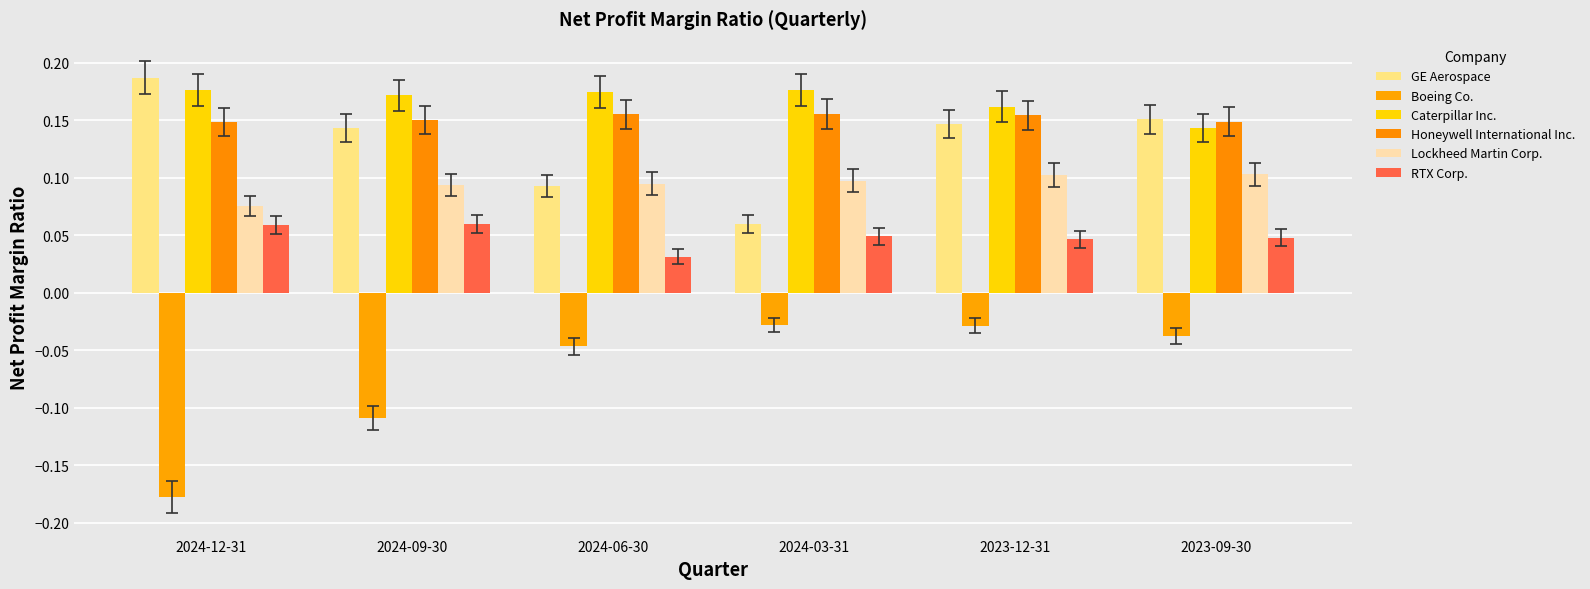

What is the average value of the Caterpillar Inc. series?

0.2